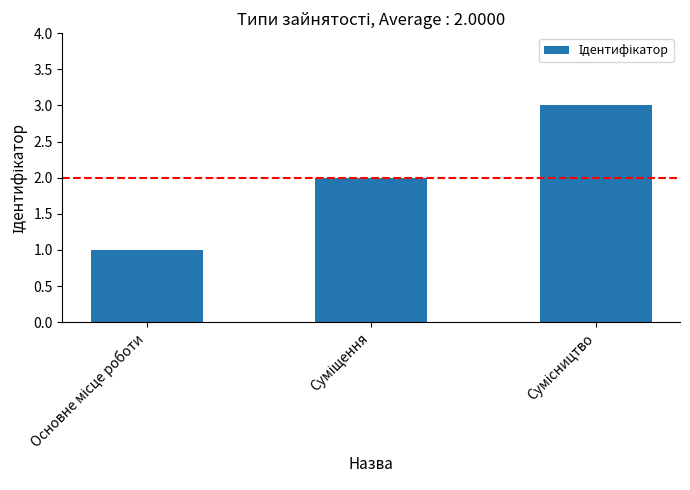

What is the sum of all values?

6